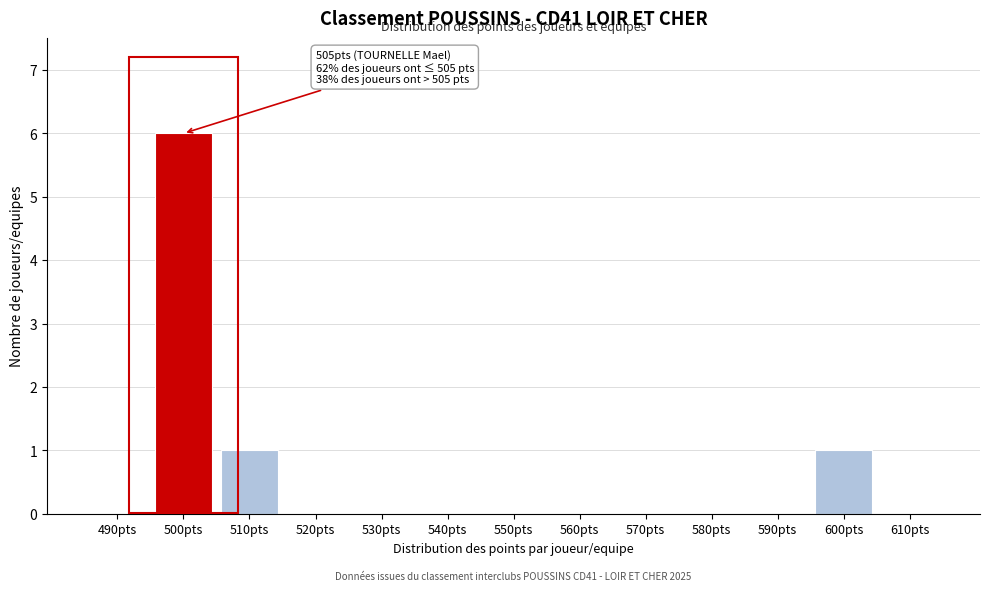

Reading right to left, list all the values displayed in this chart.

610pts=0	600pts=1	590pts=0	580pts=0	570pts=0	560pts=0	550pts=0	540pts=0	530pts=0	520pts=0	510pts=1	500pts=6	490pts=0